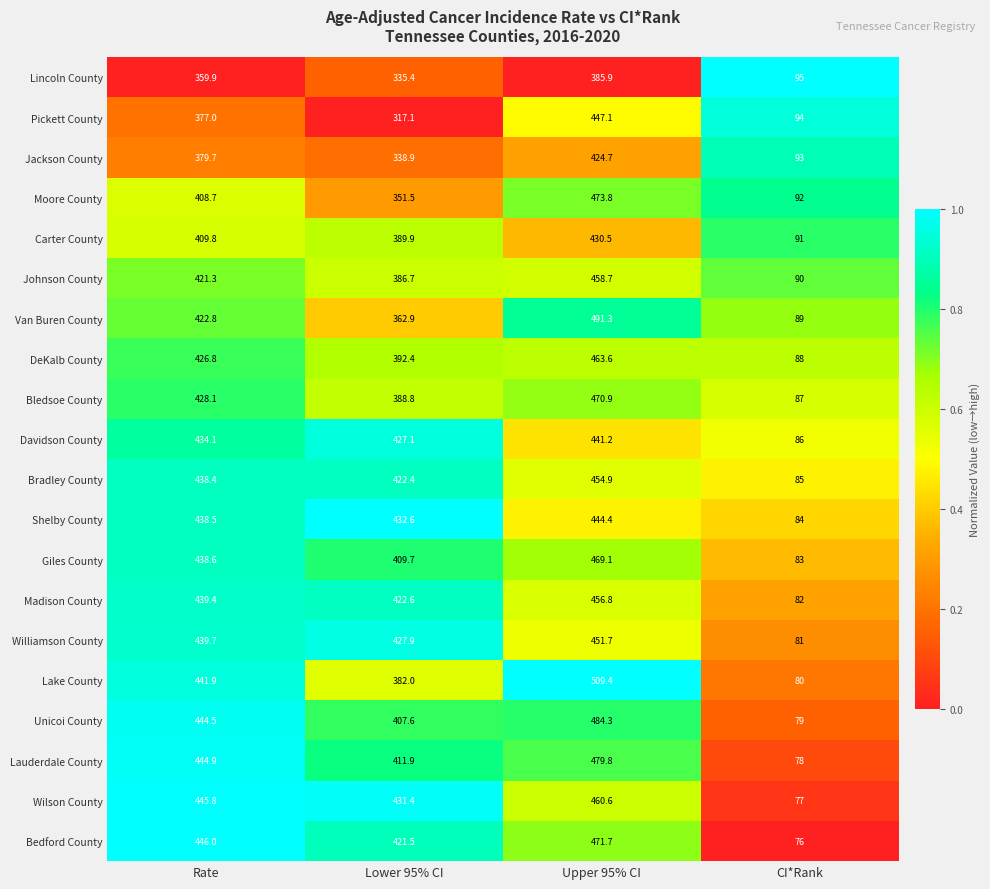

What is the total value across all series at CI*Rank?

1710.0